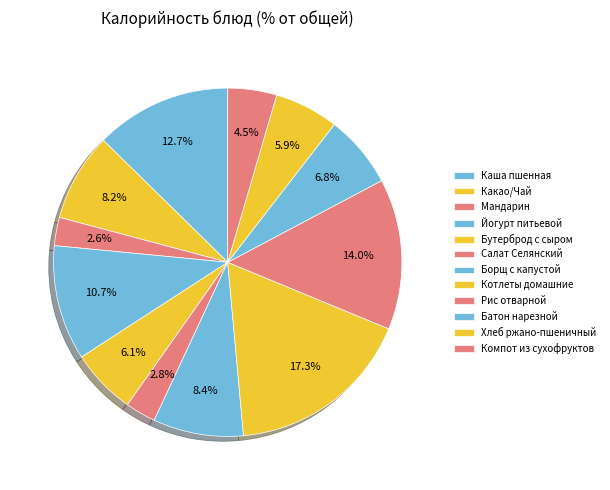

To the nearest percent, what portion does Батон нарезной represent?

7%